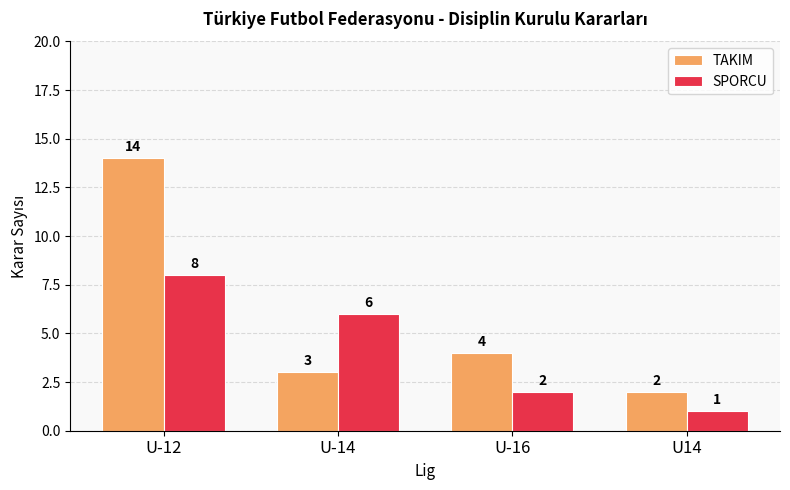

At U-12, list the series in order from smallest to largest.

SPORCU, TAKIM